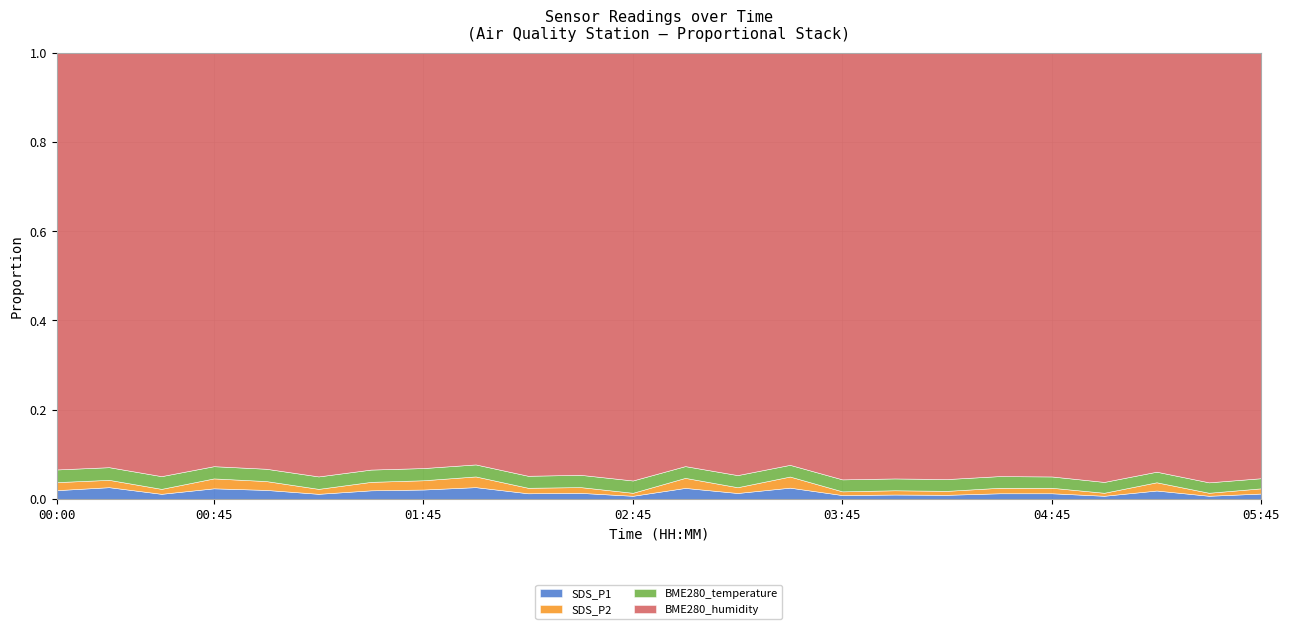

What is the sum of the SDS_P1 values at 05:45 and 05:15?

3.2